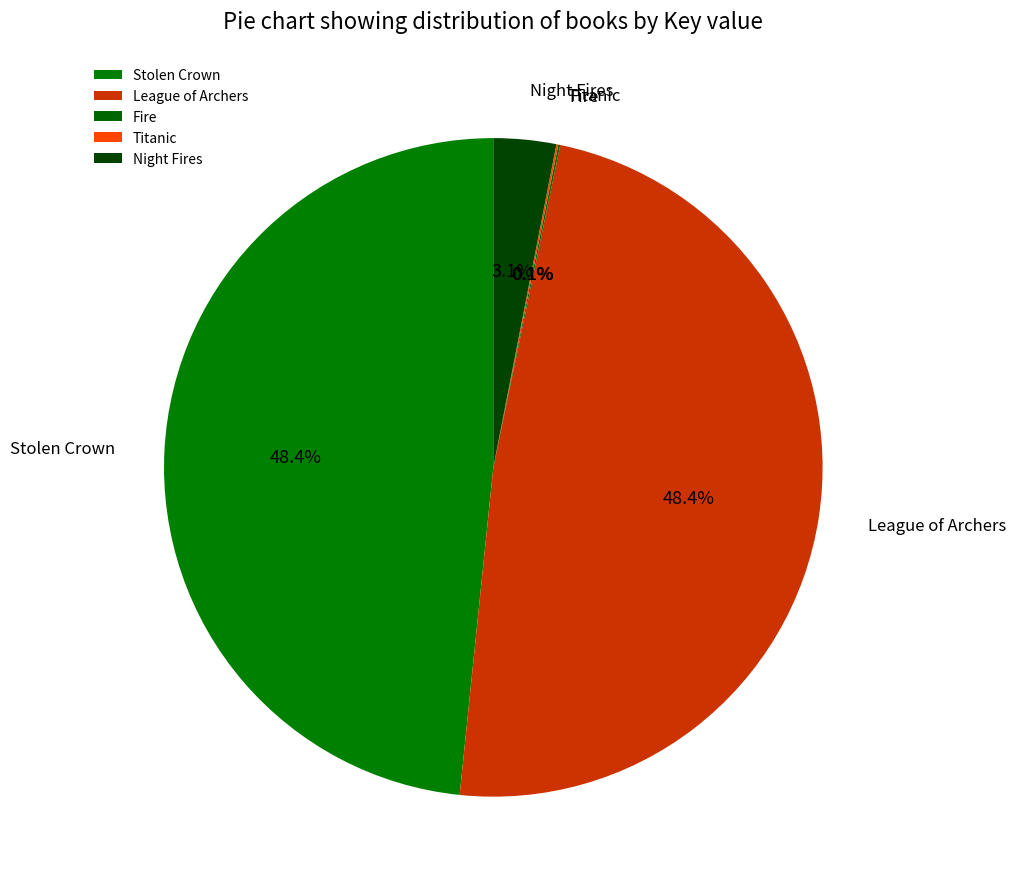

To the nearest percent, what is the difference between the largest and smallest slice percentages?

48%